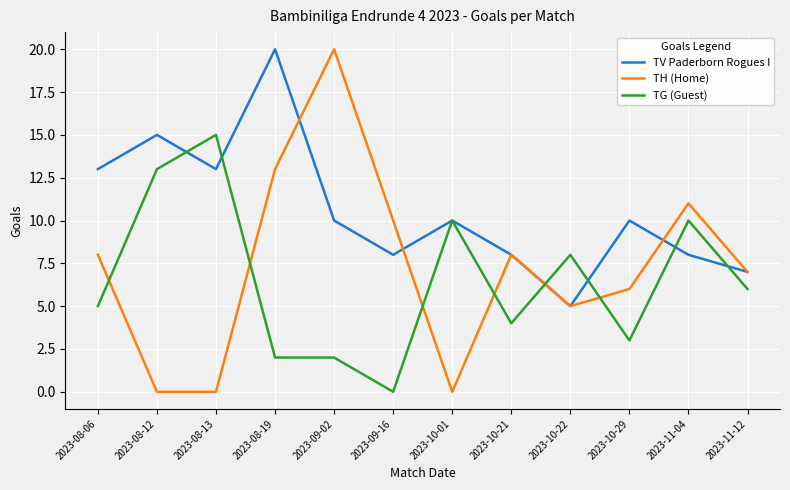

What is the greatest value displayed?

20